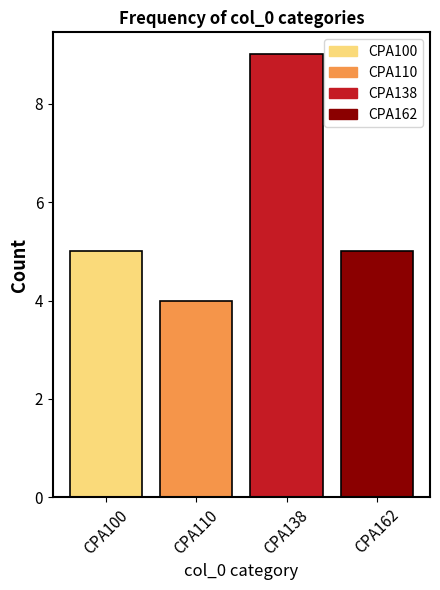

Reading right to left, what are all the values shown in this chart?

CPA162=5	CPA138=9	CPA110=4	CPA100=5